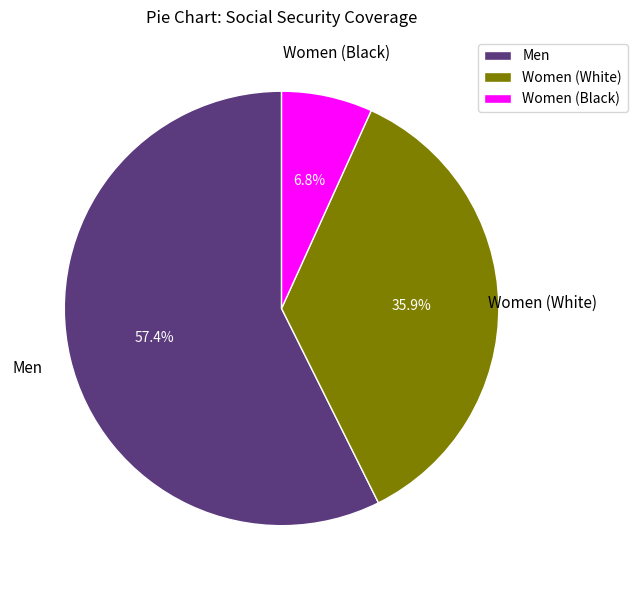

Which slice is the largest?

Men